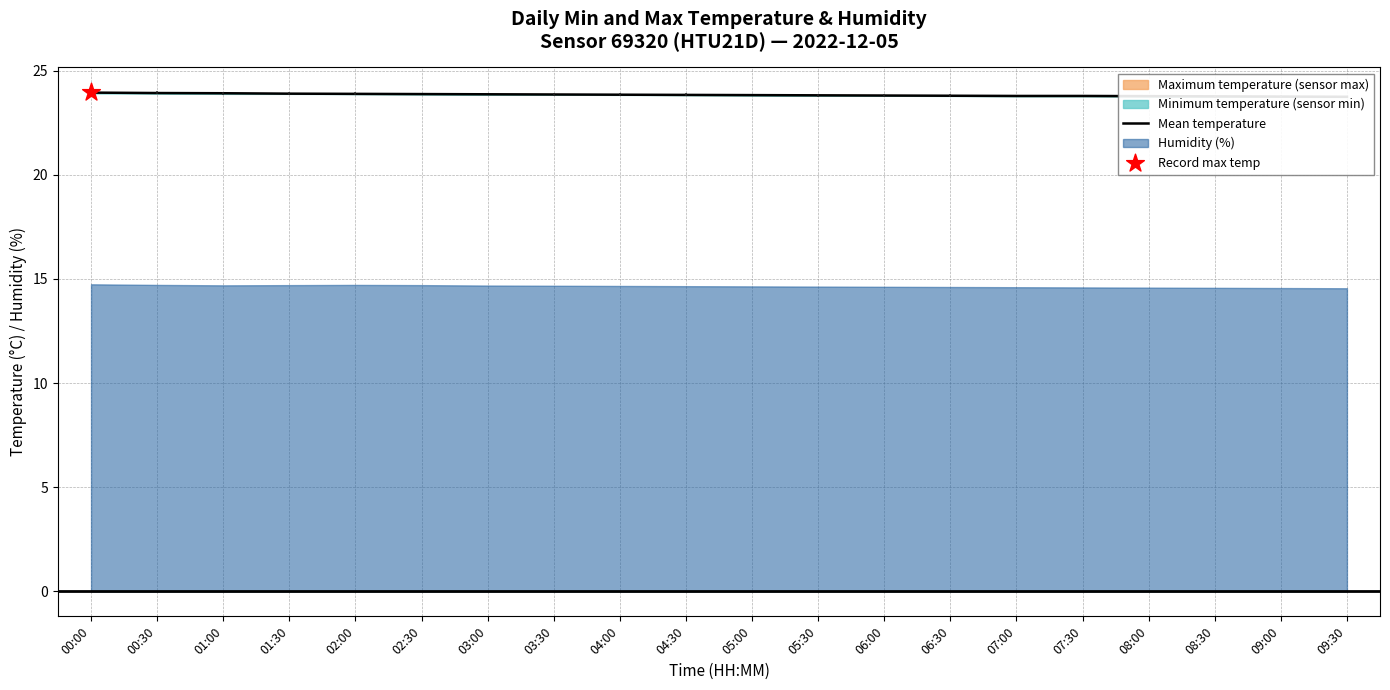

Approximately how many times larger is the value at 08:00 compared to 09:00?

1.0